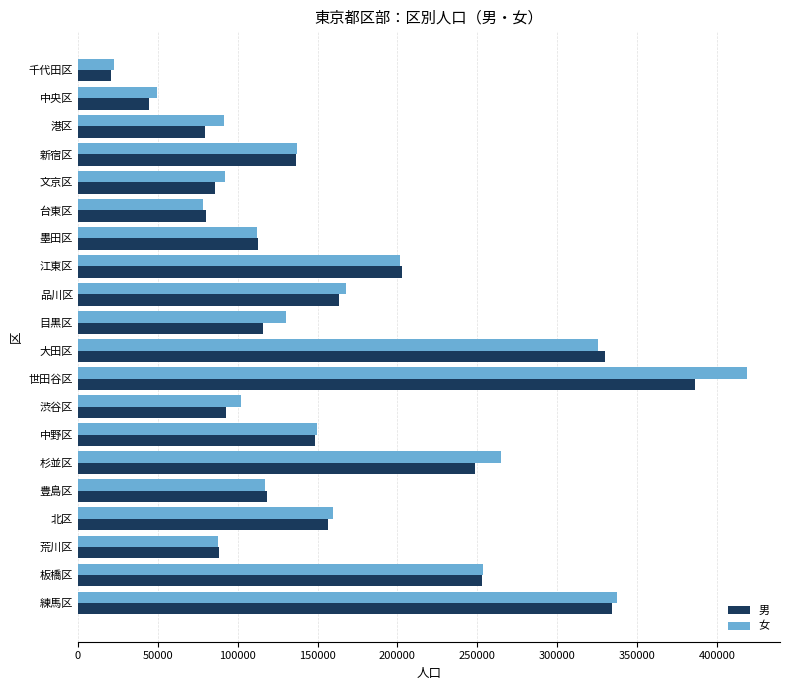

How many series are shown in this chart?

2